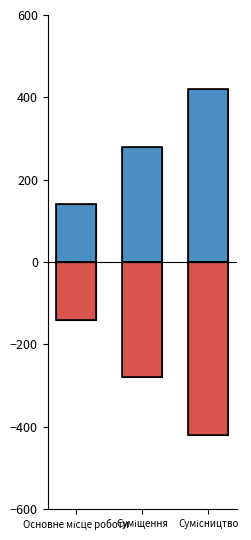

What is the maximum value shown in the chart?

420